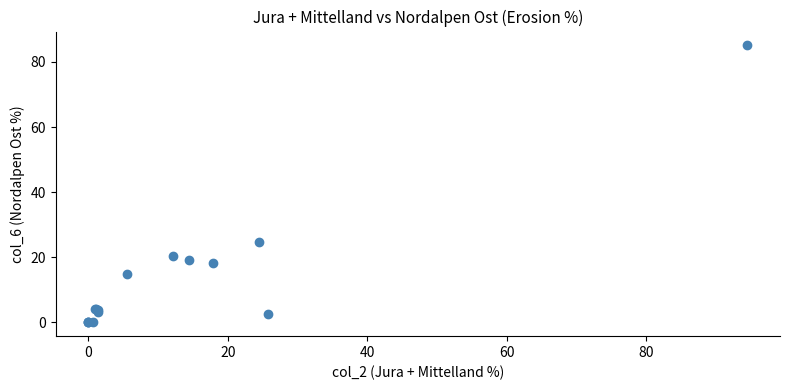

What Y value in the scatter plot is closest to 42?

24.8